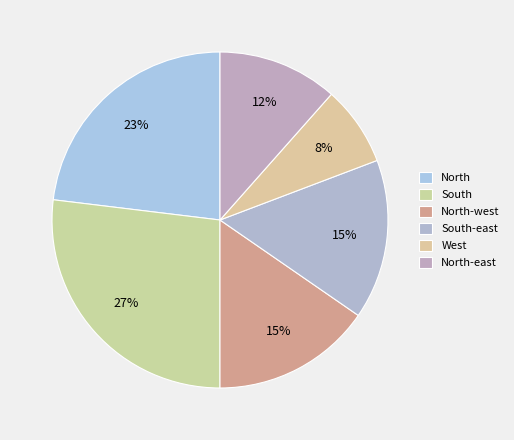

To the nearest percent, what percentage of the pie is South-east?

15%